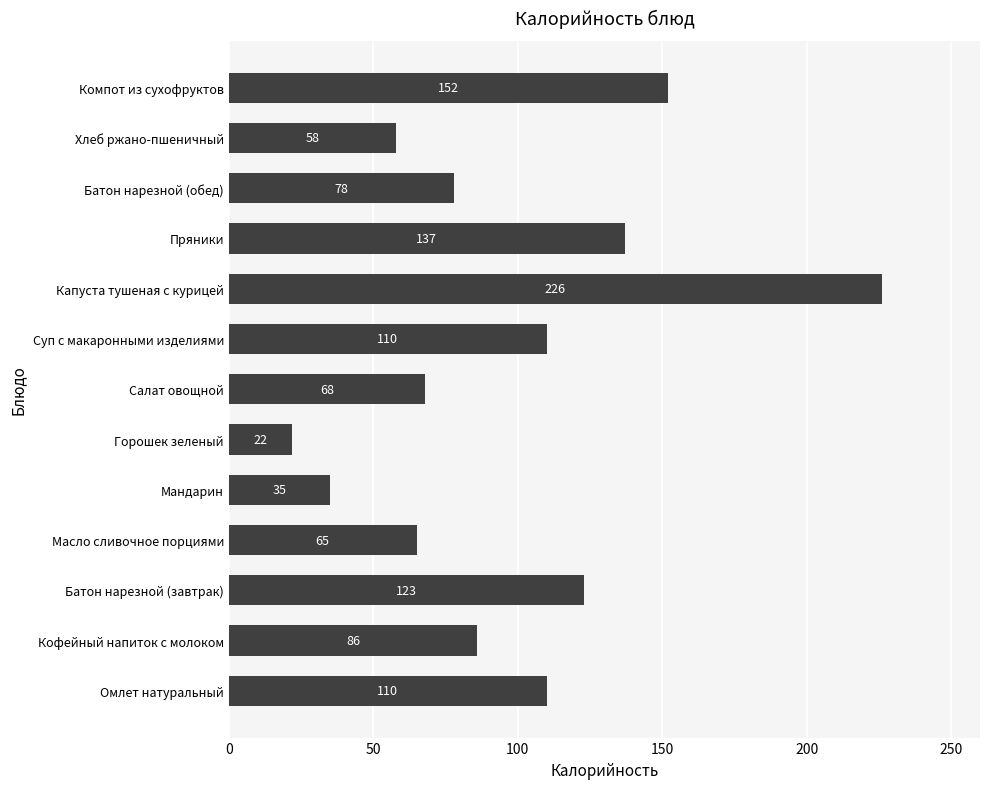

At which label is the value closest to 124?

Батон нарезной (завтрак)